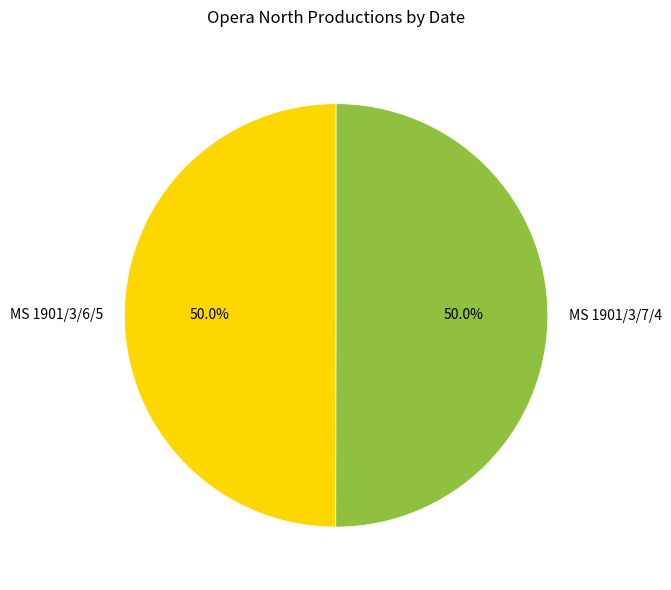

To the nearest percent, what percentage of the pie is MS 1901/3/6/5?

50%